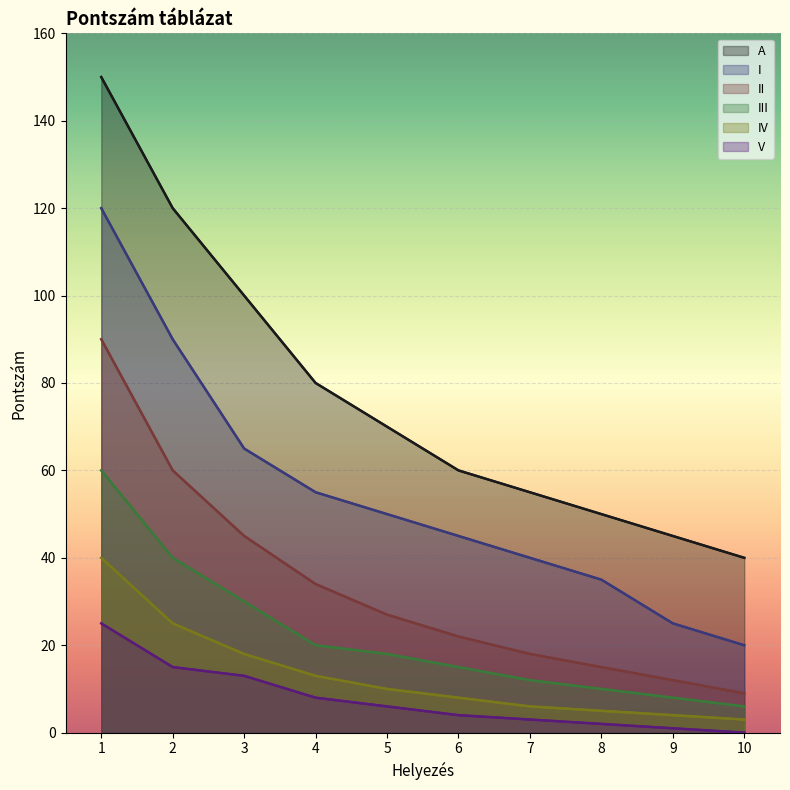

What is the approximate value of III at 6, to the nearest 10?

20